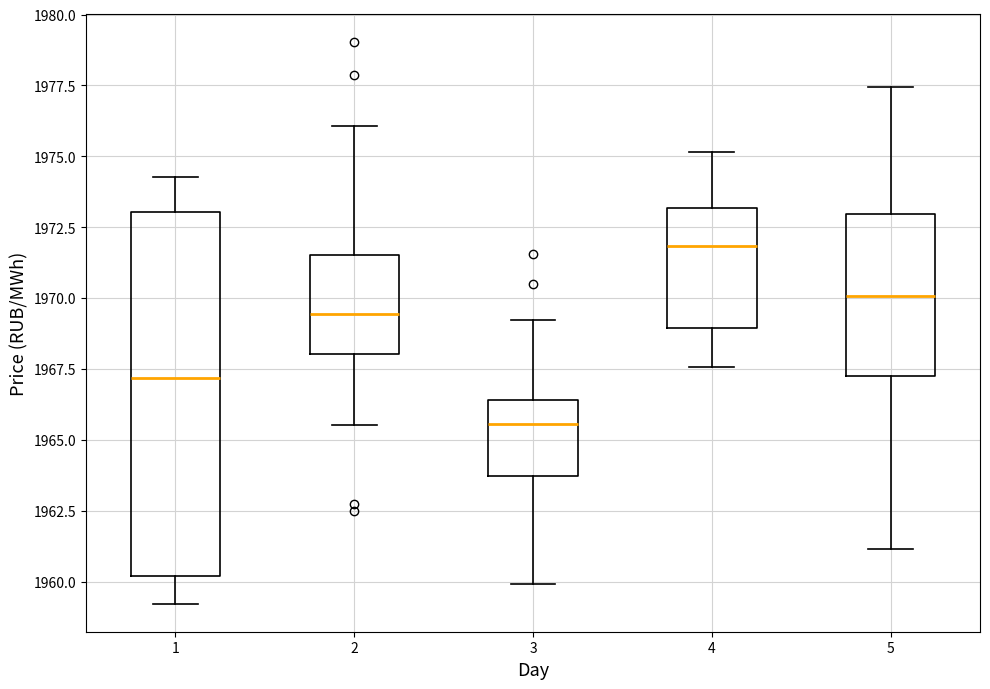

Reading left to right, read every box against the y-axis: the position of its median line, the range the box covers, and the ends of its whiskers. The values are not printed on the chart, so give them approximately, as read against the axis.

1: median 1967.0, box 1960.0 to 1973.0, whiskers 1959.0 to 1974.5
2: median 1969.5, box 1968.0 to 1971.5, whiskers 1965.5 to 1976.0
3: median 1965.5, box 1963.5 to 1966.5, whiskers 1960.0 to 1969.0
4: median 1972.0, box 1969.0 to 1973.0, whiskers 1967.5 to 1975.0
5: median 1970.0, box 1967.5 to 1973.0, whiskers 1961.0 to 1977.5